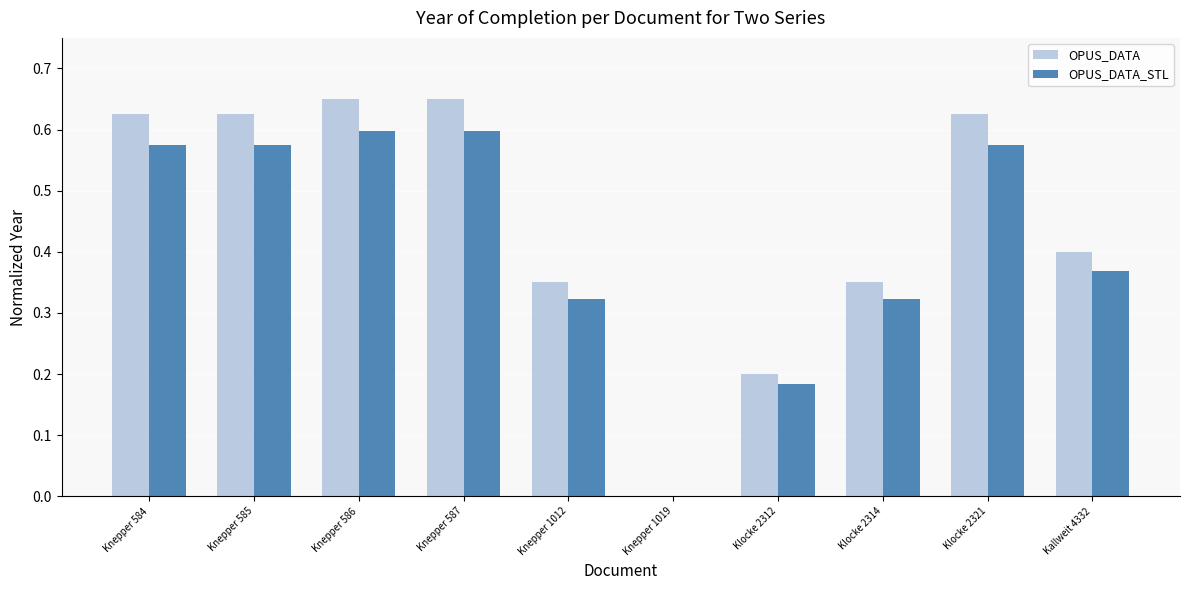

True or false: OPUS_DATA_STL has a value of 0.3 at Knepper 585.

False